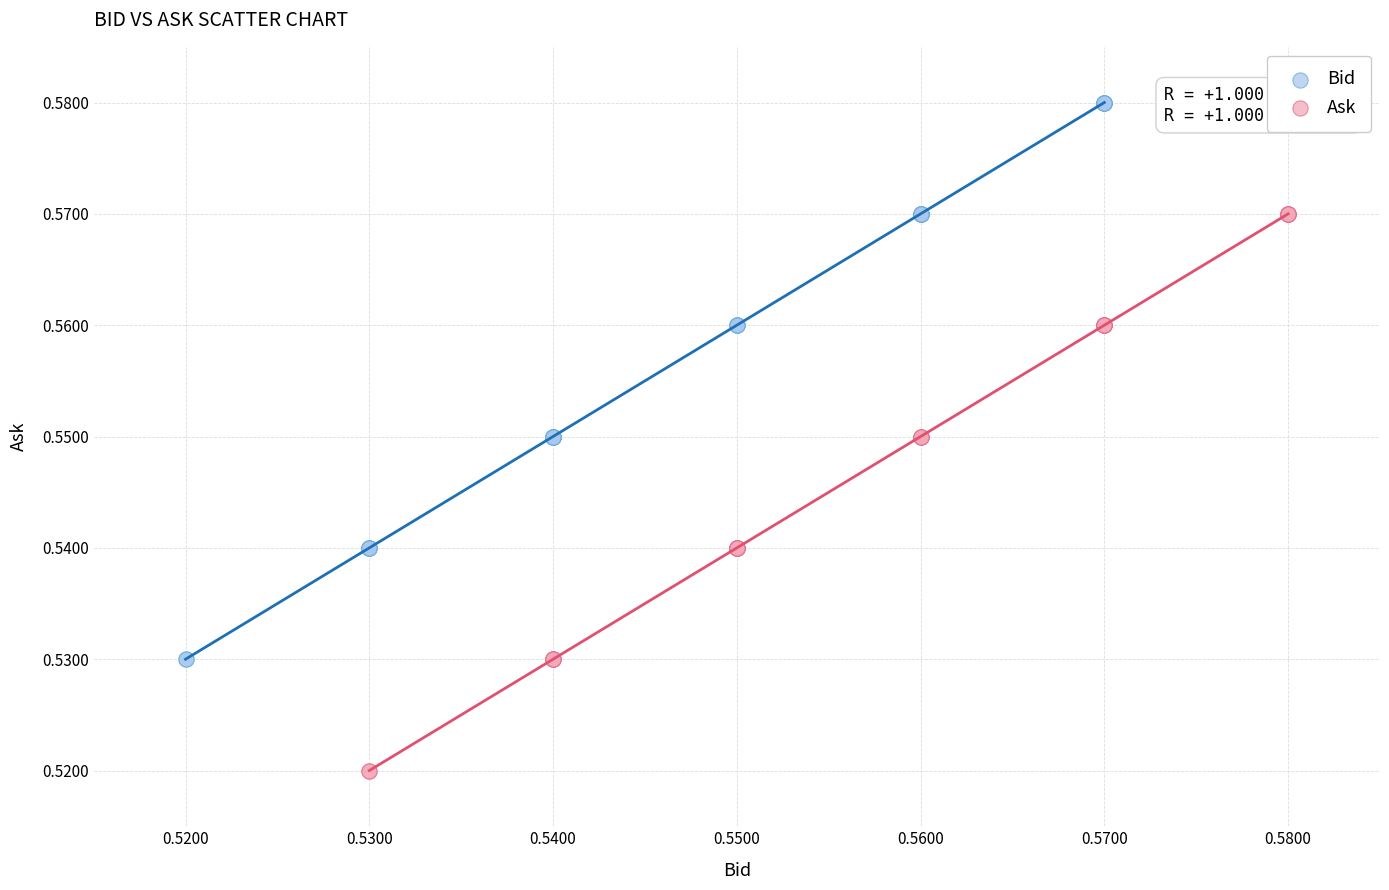

Which series contains the lowest Y value?

Ask